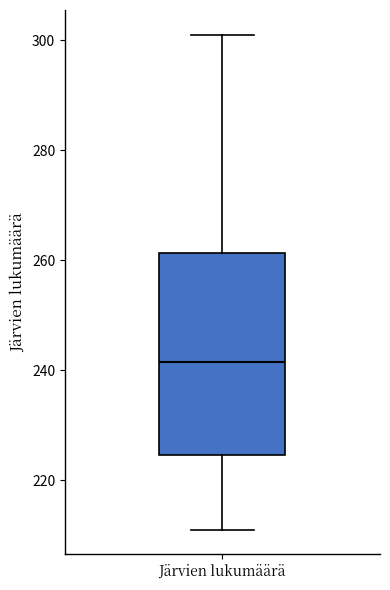

Transcribe this box plot: give where the median line is, the range the box spans, and where the two whiskers end, as read against the y-axis. The values are not printed on the chart, so give them approximately, as read against the axis.

median 242, box 224 to 262, whiskers 212 to 302